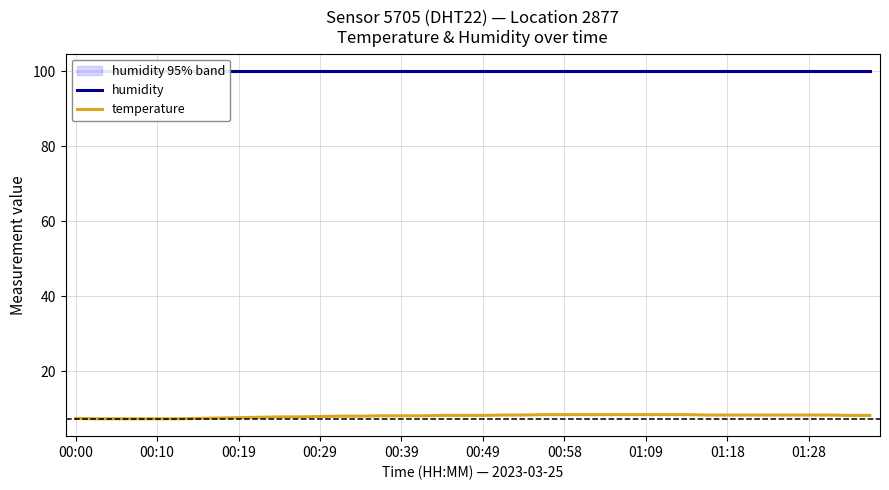

What is the greatest value displayed?

99.9